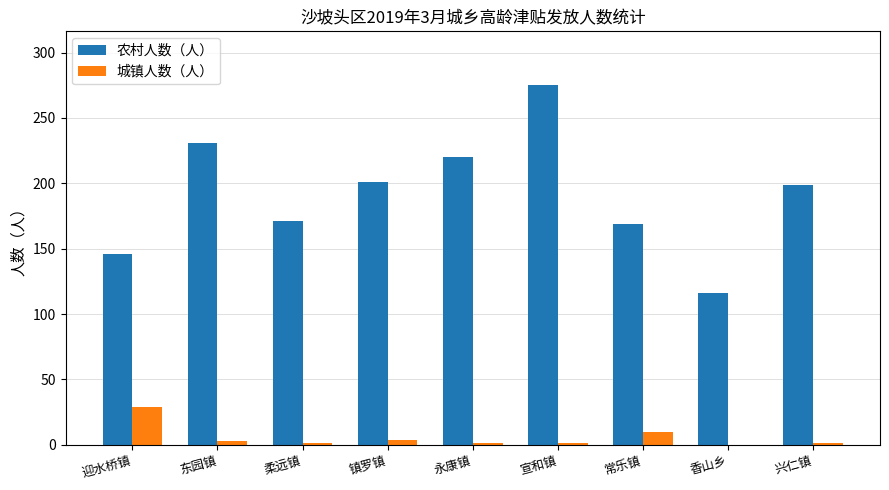

Which category has the highest value across all series?

宣和镇